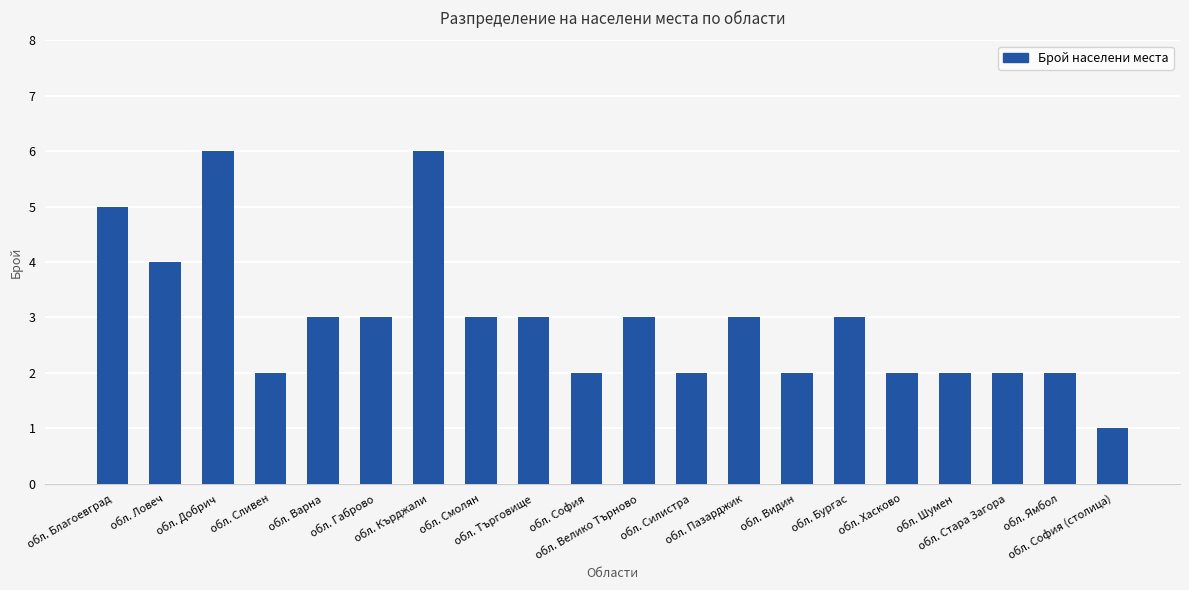

What is the minimum value shown in the chart?

1